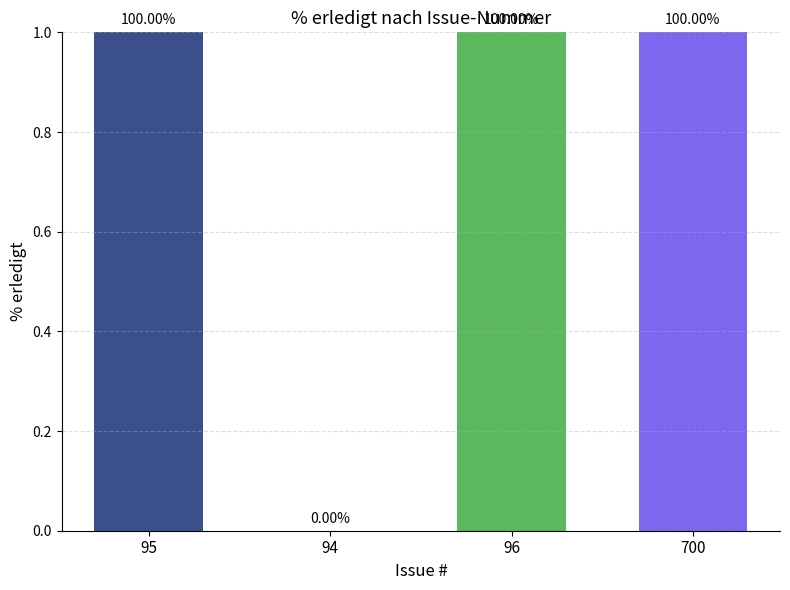

What is the average value?

1